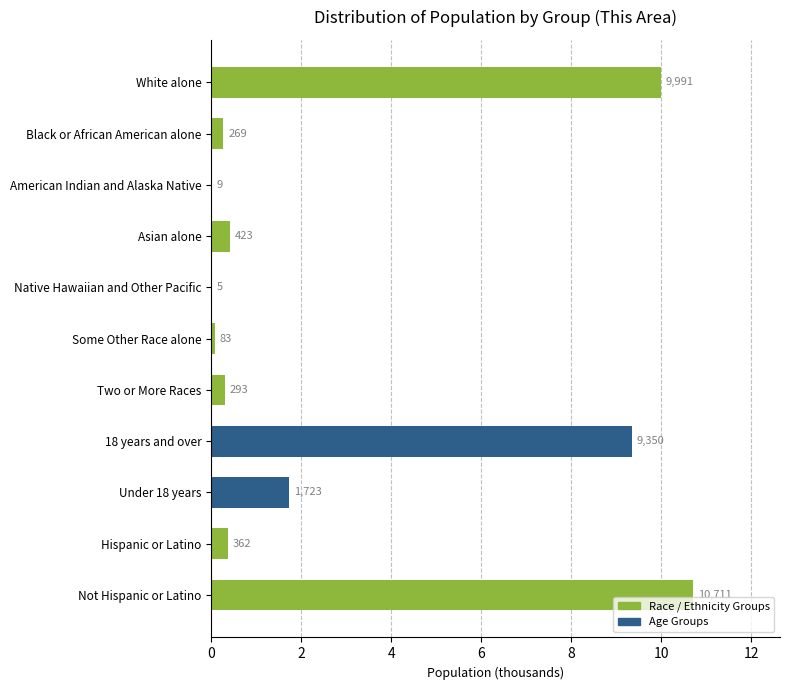

What is the difference between the second highest and second lowest values?

10.0